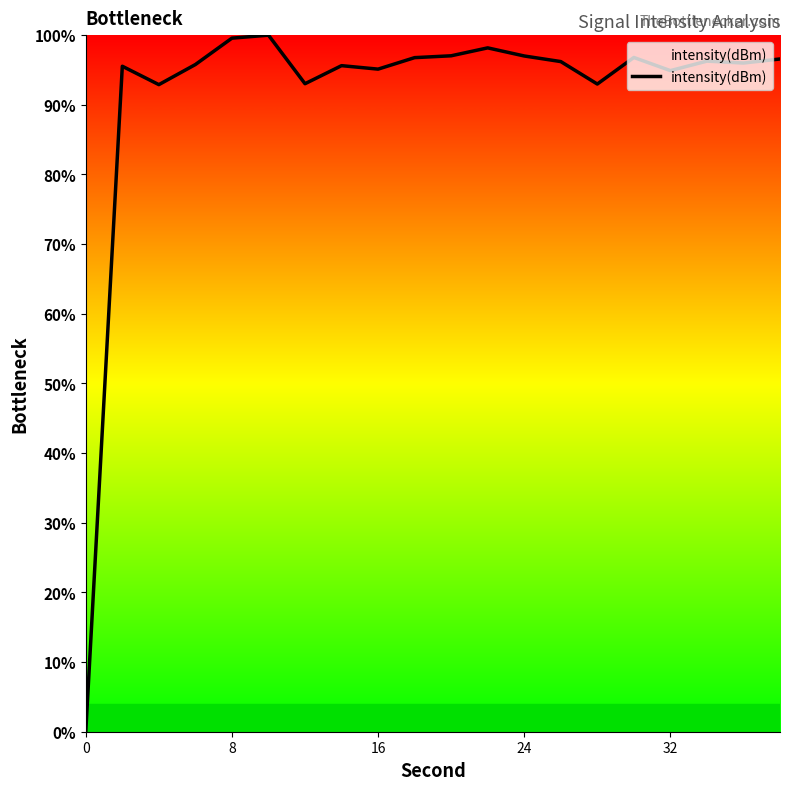

What is the maximum value shown in the chart?

100.0